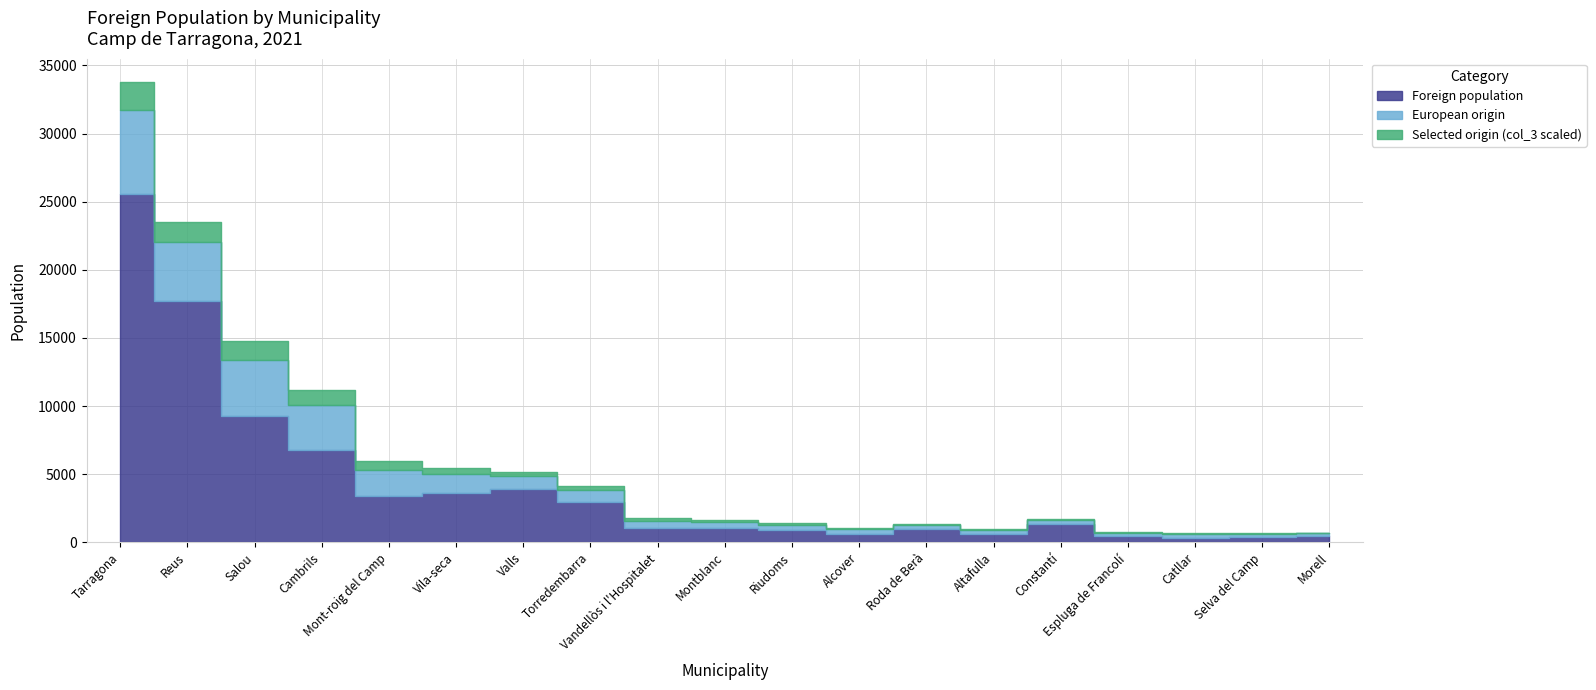

At which label is Foreign population closest to 12946?

Salou